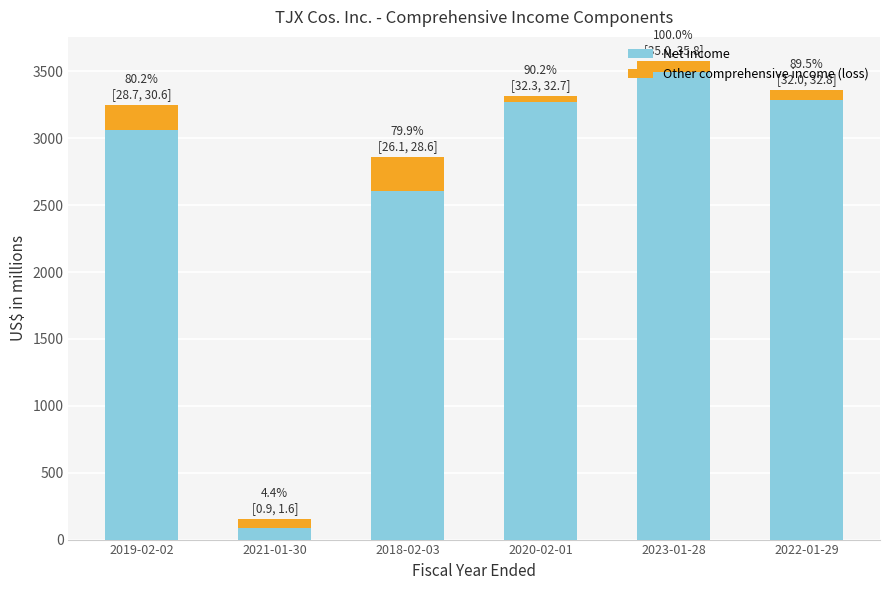

Which category has the lowest value in the Net income series?

2021-01-30